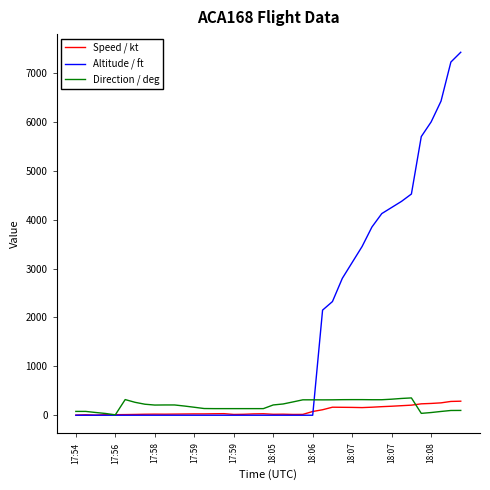

Which series has the largest range (max minus min)?

Altitude / ft